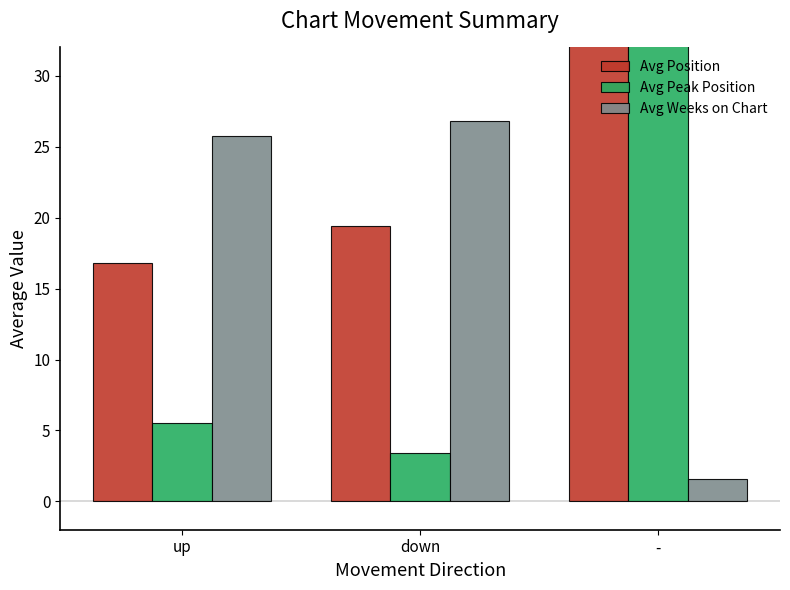

Which series has the widest spread of values?

Avg Peak Position